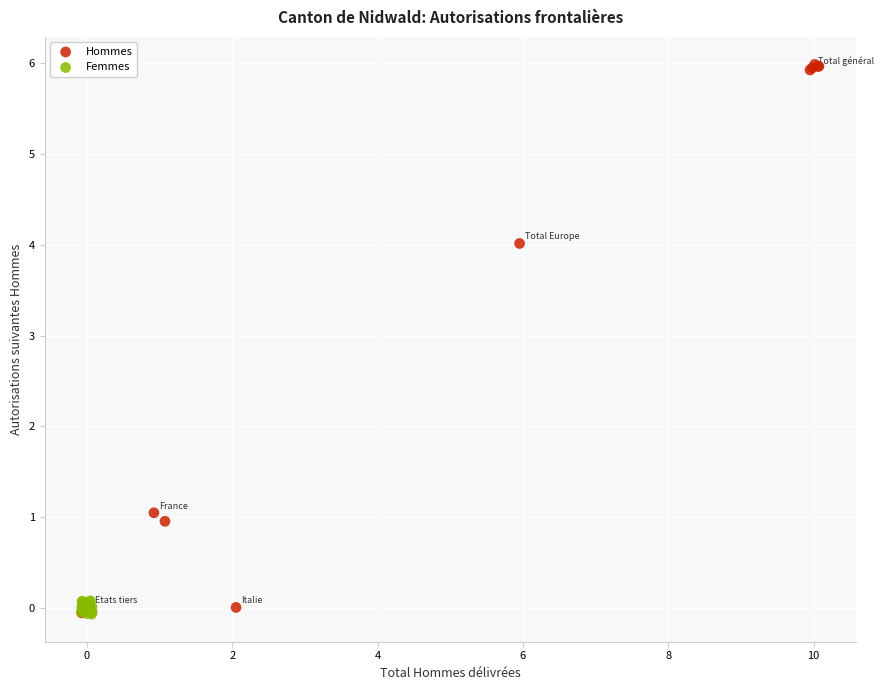

Which series contains the highest Y value?

Hommes